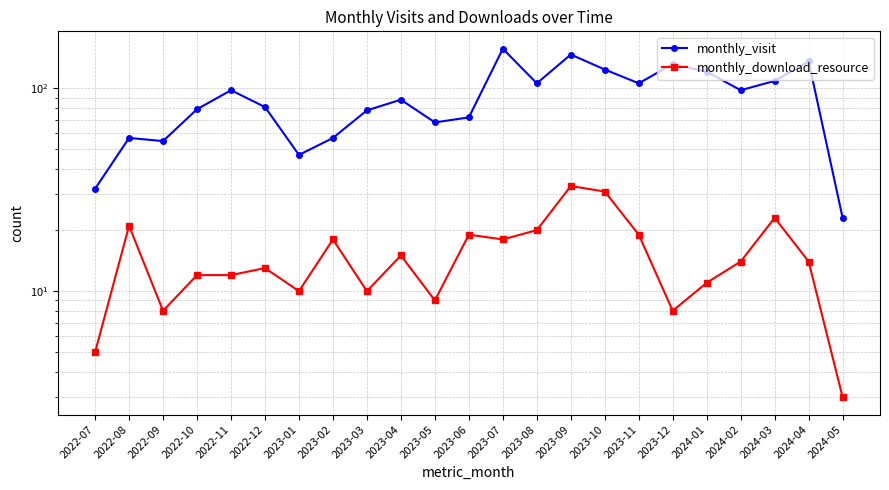

At how many categories does at least one series exceed 98?

9